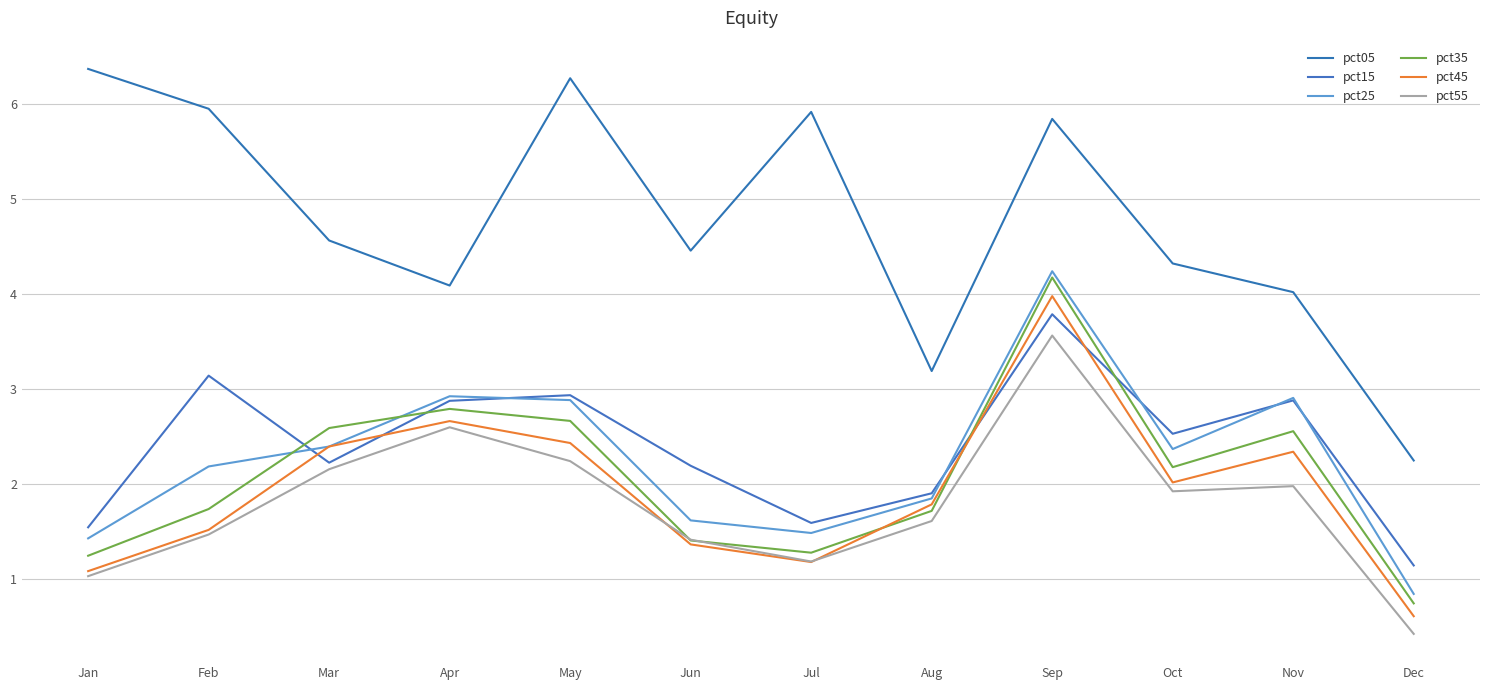

At which category is the sum across all series the highest?

Sep